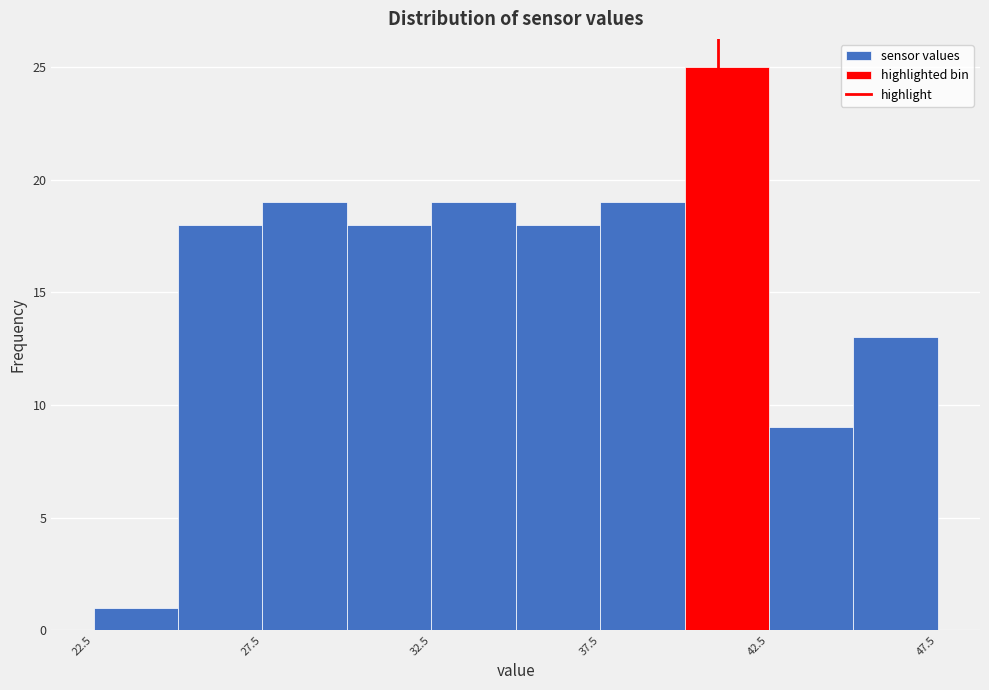

What is the height of the bar covering 37.5 to 40.0 on the x-axis? The values are not printed on the chart, so give them approximately, as read against the axis.

19